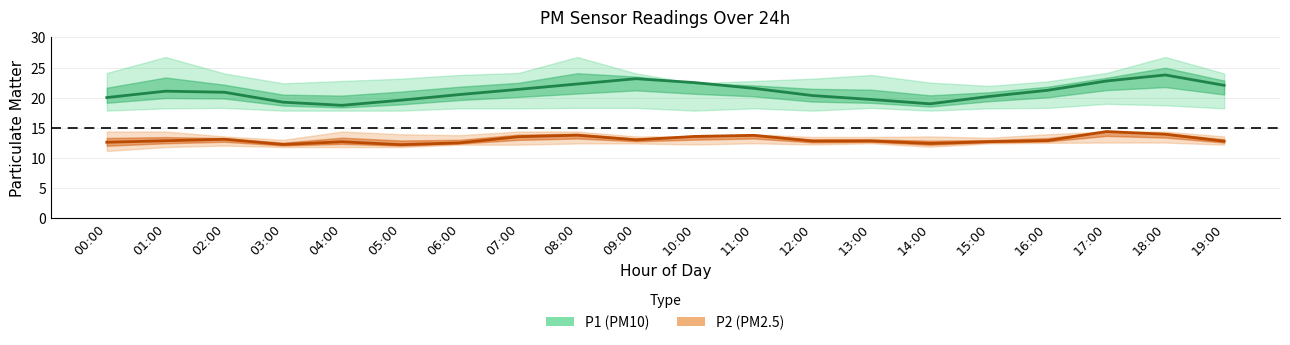

Is the value of P2 (PM2.5) at 04:00 greater than the value of P1 (PM10) at 07:00?

No